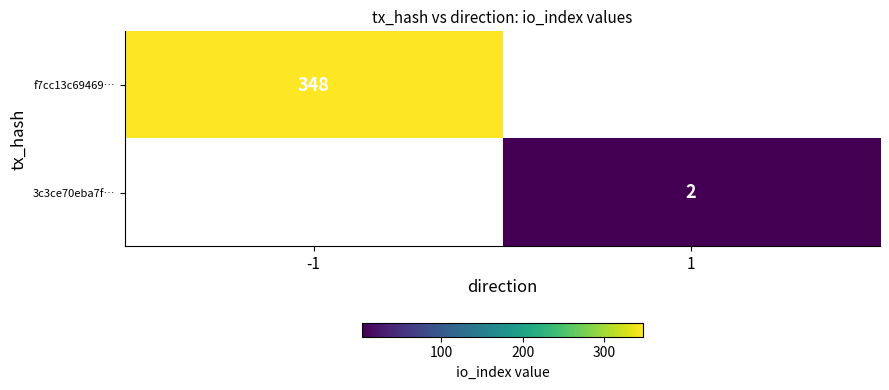

Is the value of 3c3ce70eba7f… at 1 greater than the value of f7cc13c69469… at -1?

No